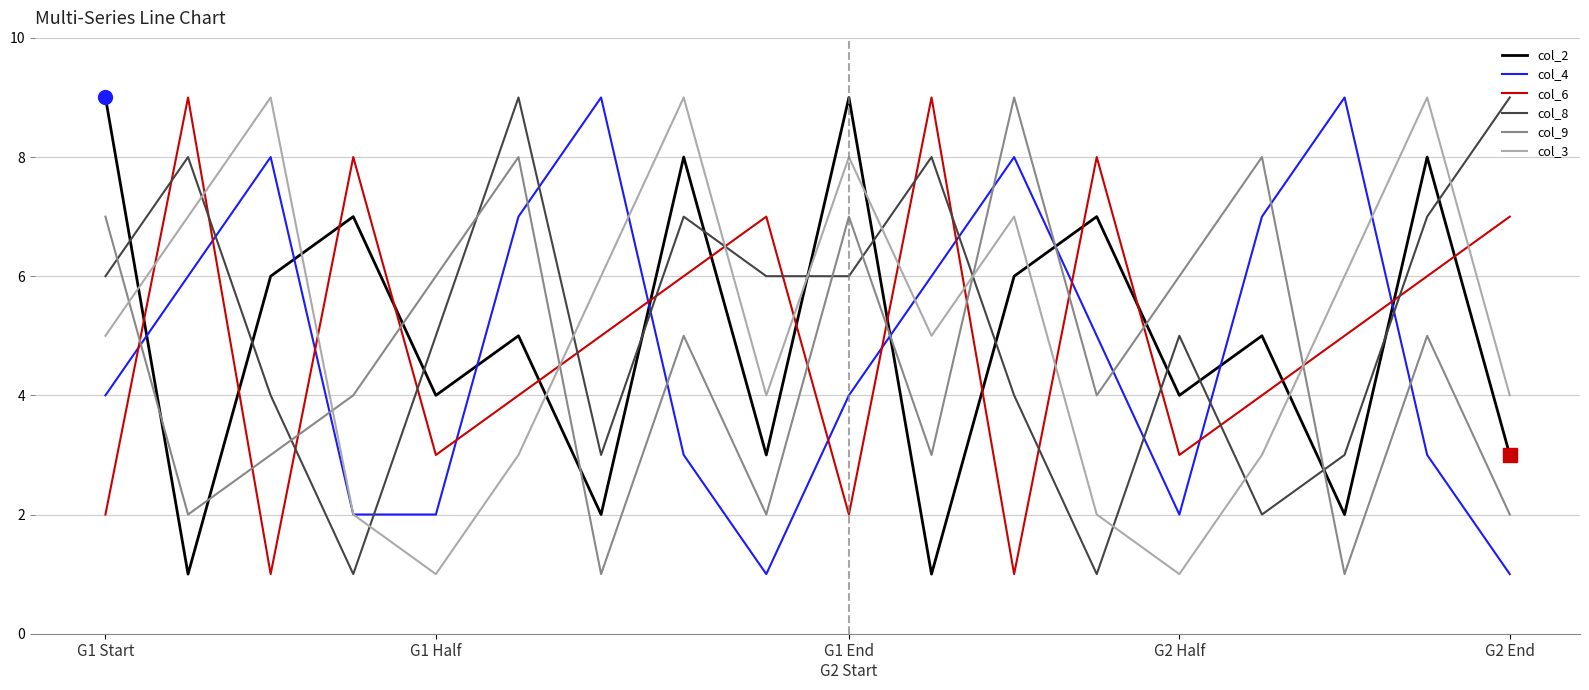

Count the number of categories in the chart.

18